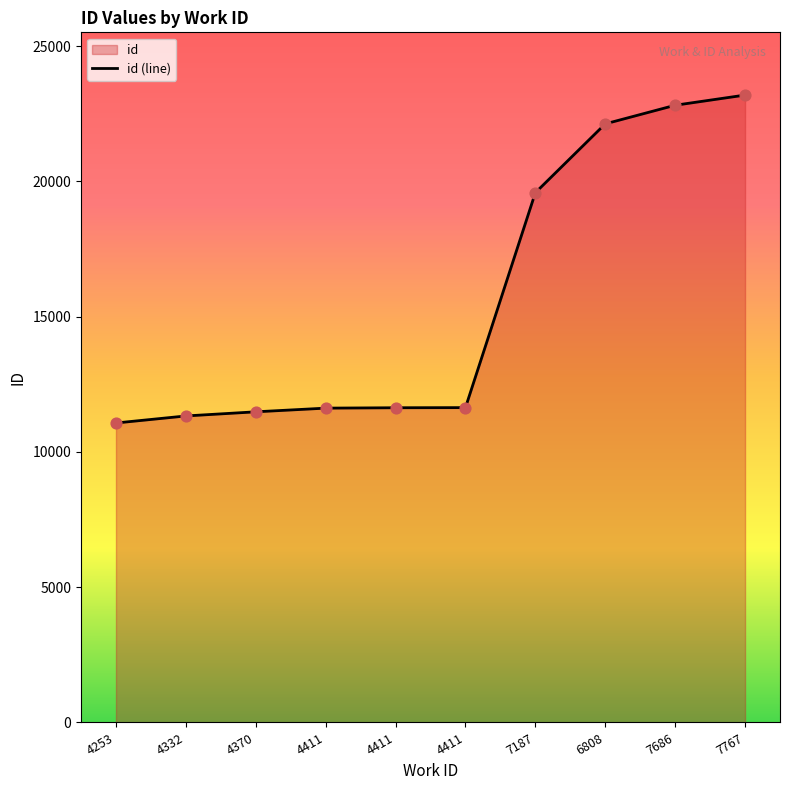

What is the ratio of the value at 7187 to the value at 4253?

1.8